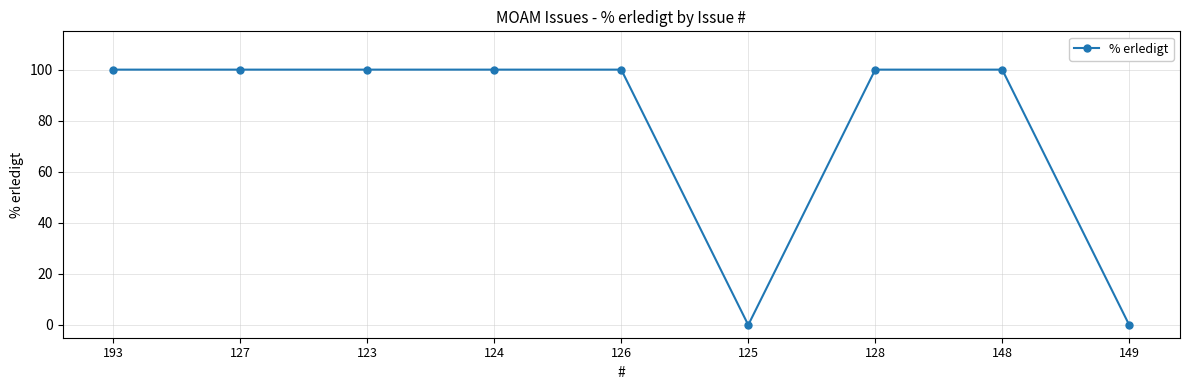

What is the maximum value shown in the chart?

100